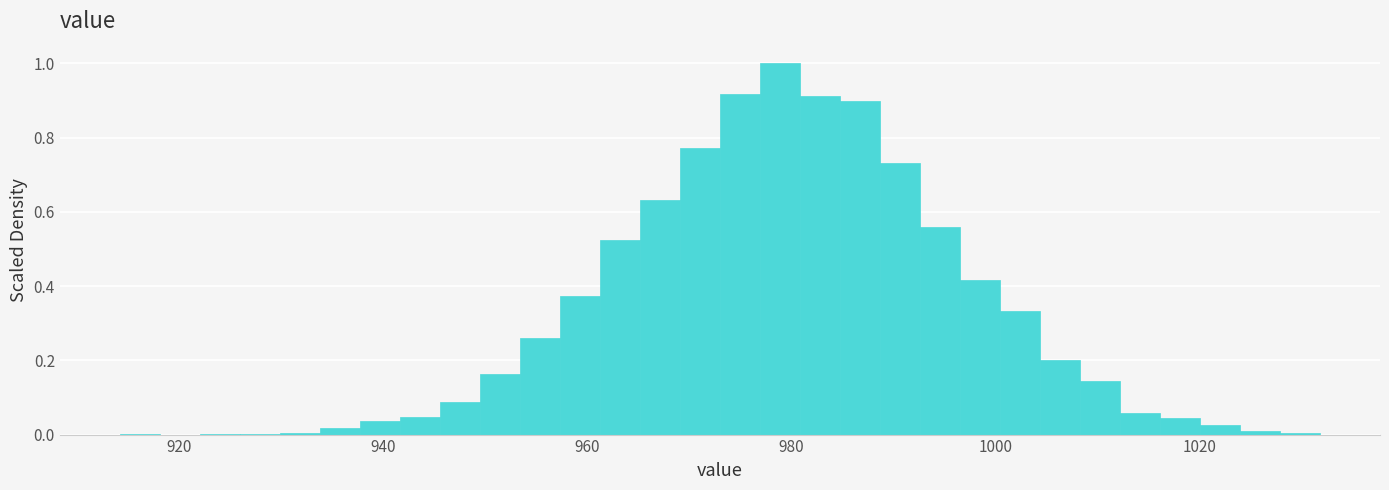

Around what value on the x-axis is the tallest bar? Give the approximate position of its centre, as read against the axis.

978